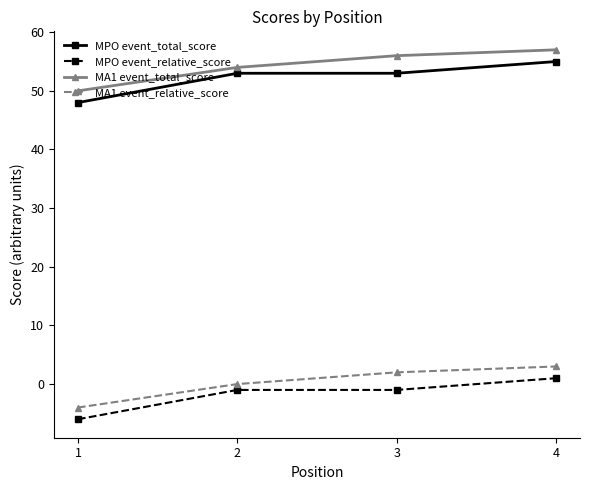

Is the value of MPO event_relative_score at 1 greater than the value of MPO event_total_score at 1?

No